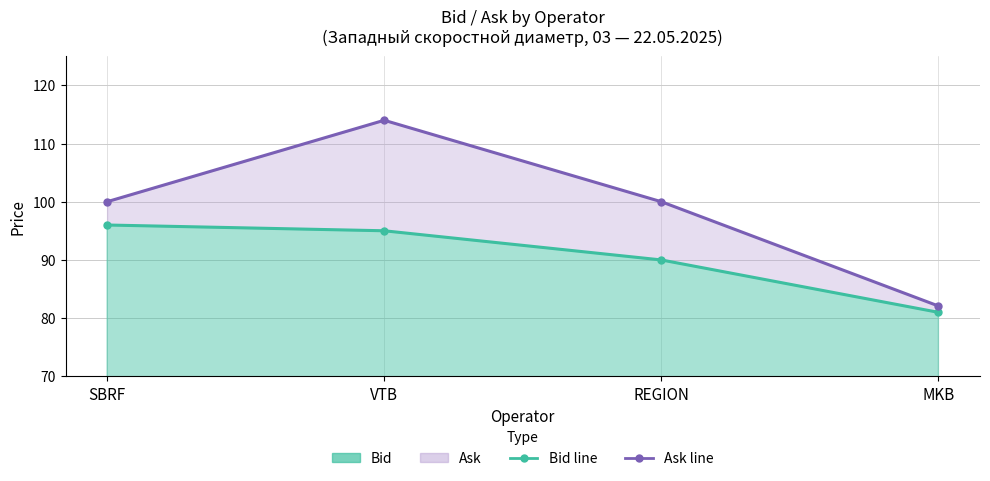

At how many categories does at least one series exceed 91?

3